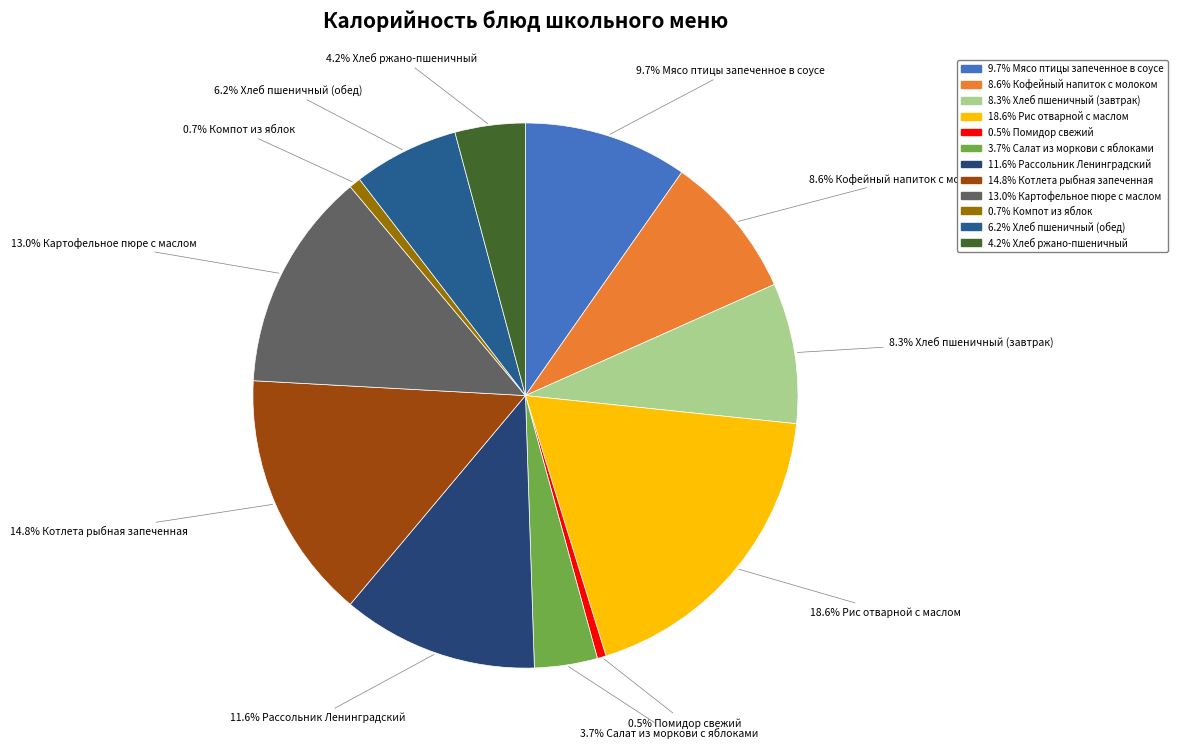

Which slice is the smallest?

Помидор свежий